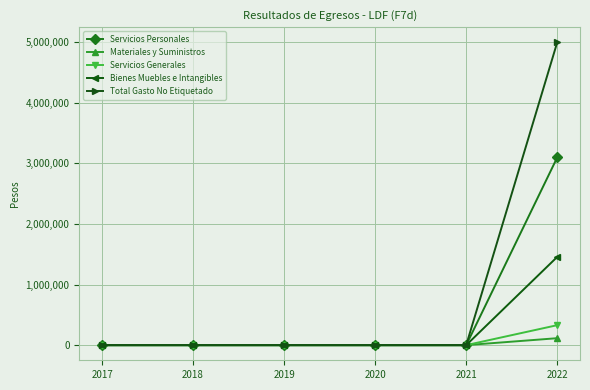

Reading right to left, transcribe all the data shown in this chart.

Servicios Personales: 2022=3099002.6	2021=0.0	2020=0.0	2019=0.0	2018=0.0	2017=0.0
Materiales y Suministros: 2022=114650.5	2021=0.0	2020=0.0	2019=0.0	2018=0.0	2017=0.0
Servicios Generales: 2022=329648.7	2021=0.0	2020=0.0	2019=0.0	2018=0.0	2017=0.0
Bienes Muebles e Intangibles: 2022=1456698.2	2021=0.0	2020=0.0	2019=0.0	2018=0.0	2017=0.0
Total Gasto No Etiquetado: 2022=5000000.0	2021=0.0	2020=0.0	2019=0.0	2018=0.0	2017=0.0